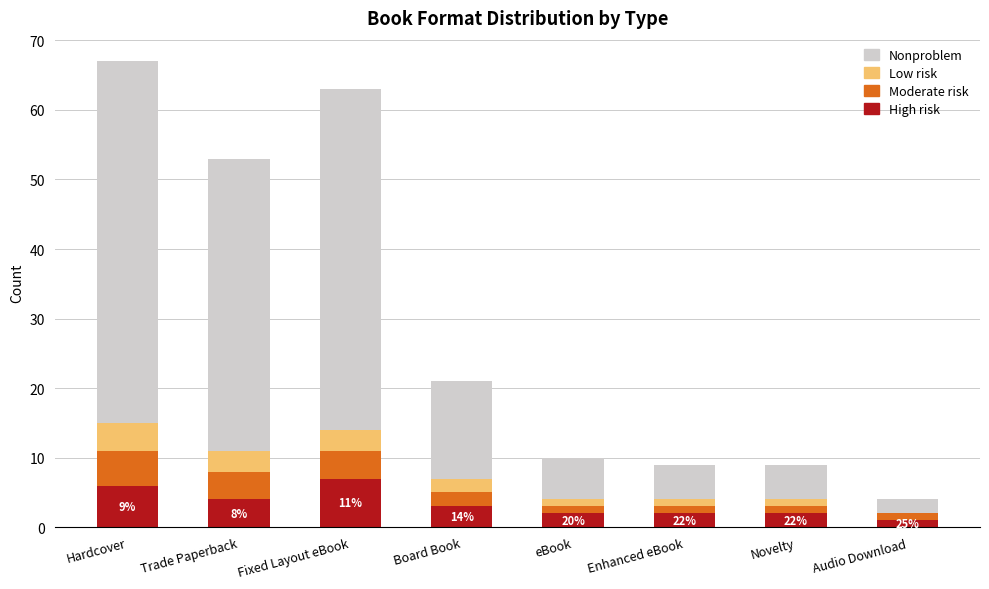

True or false: High risk has a value of 6 at Hardcover.

True